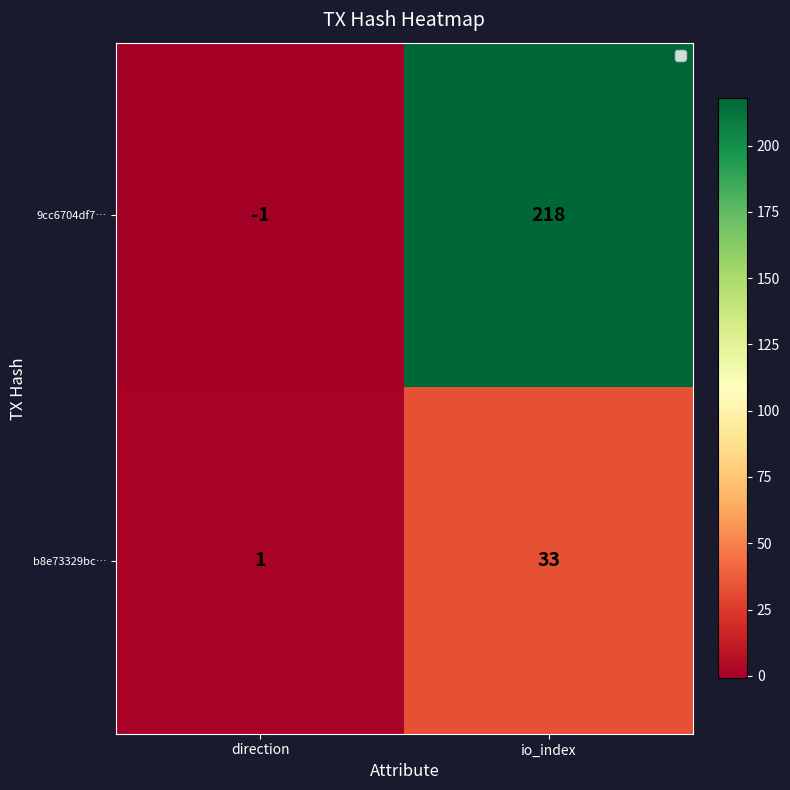

True or false: 9cc6704df7… has a value of 218 at io_index.

True